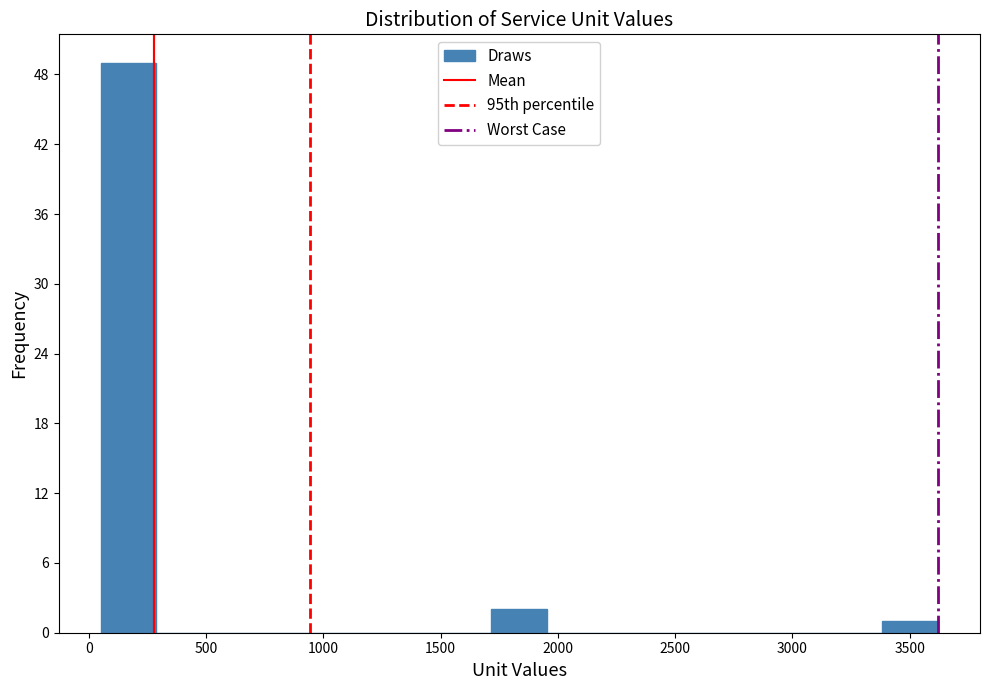

Reading left to right, transcribe this chart: for each bar, give the range it covers on the x-axis and its height. Neither the bar edges nor the heights are printed on the chart, so give them approximately, as read against the axes.

50 to 300: 49
300 to 550: 0
550 to 750: 0
750 to 1000: 0
1000 to 1250: 0
1250 to 1500: 0
1500 to 1700: 0
1700 to 1950: 2
1950 to 2200: 0
2200 to 2450: 0
2450 to 2650: 0
2650 to 2900: 0
2900 to 3150: 0
3150 to 3400: 0
3400 to 3600: 1